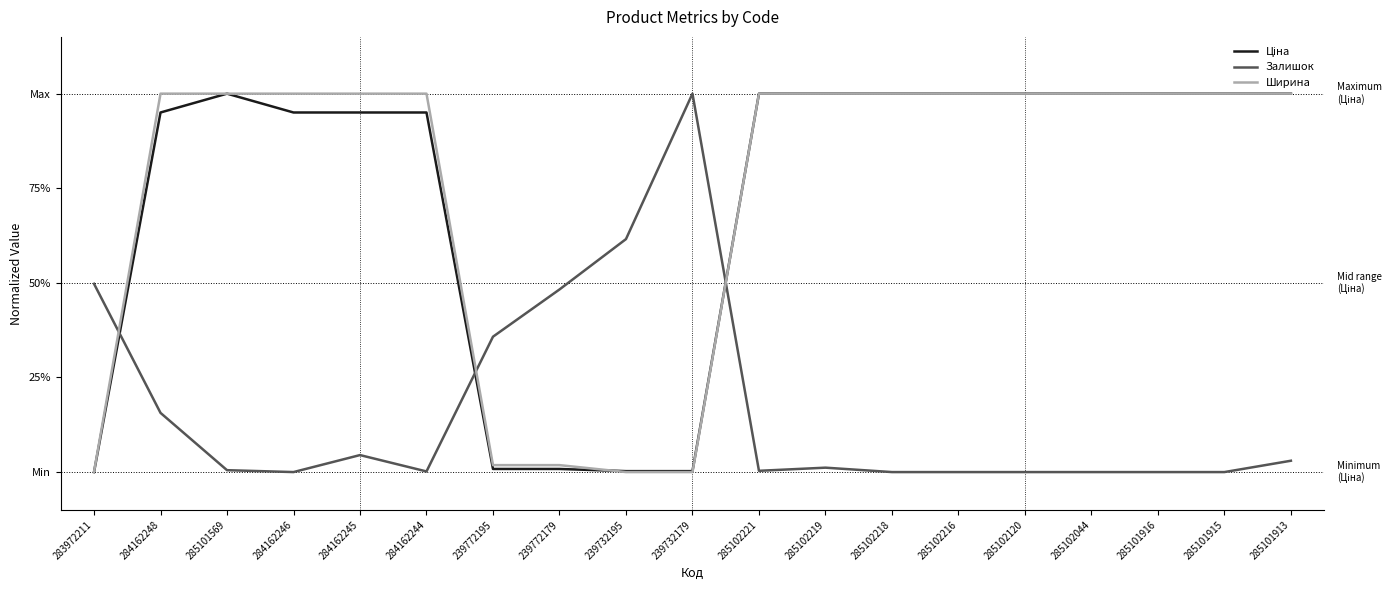

Does the chart have visible grid lines?

No